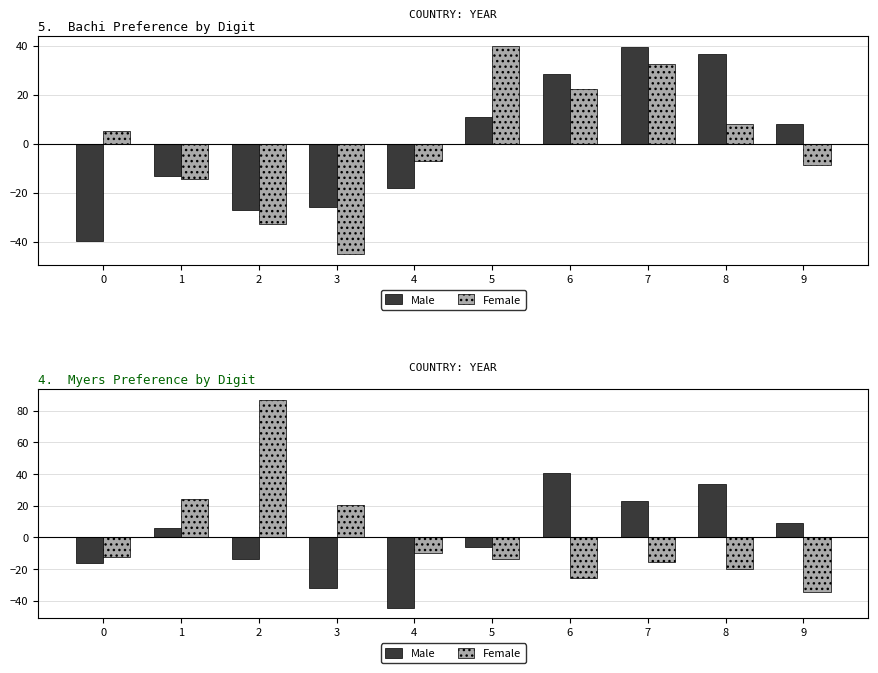

Where is Female nearest to the value 26?

1